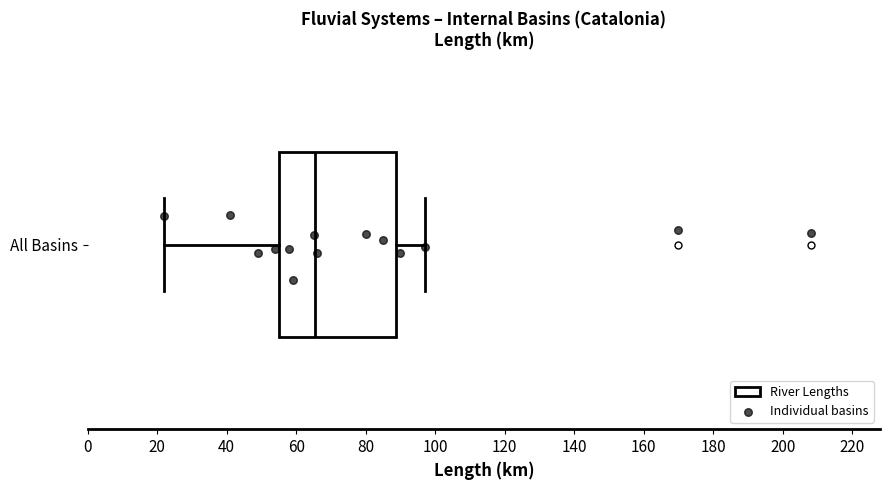

Read this box plot against the x-axis: the position of the median line, the range covered by the box, and the ends of both whiskers. The values are not printed on the chart, so give them approximately, as read against the axis.

median 66, box 56 to 88, whiskers 22 to 98